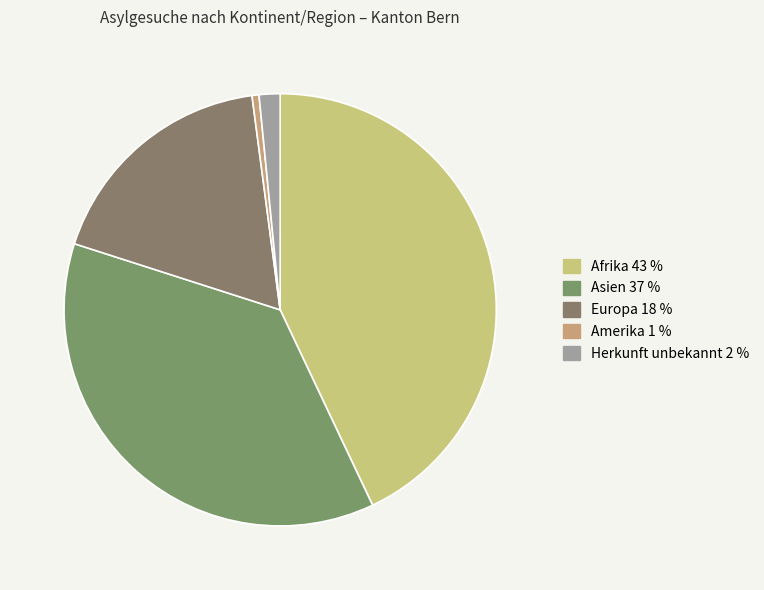

How many slices are in this pie chart?

5